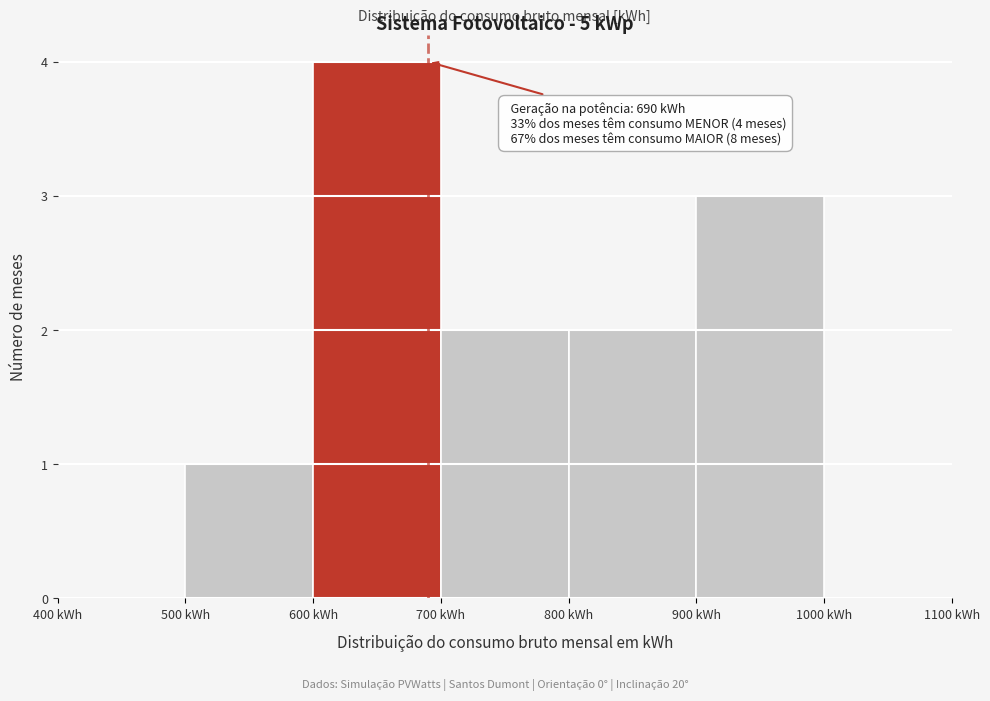

Which range on the x-axis has the tallest bar?

600 to 700